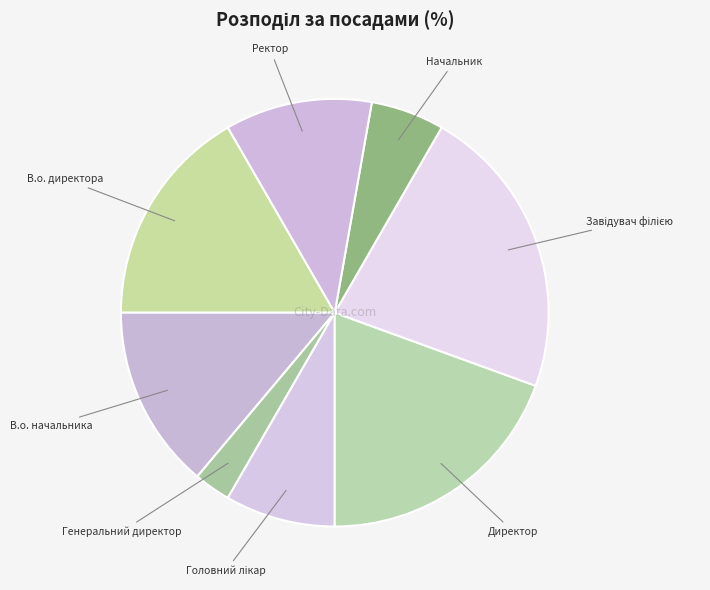

Count the number of slices in the pie.

8